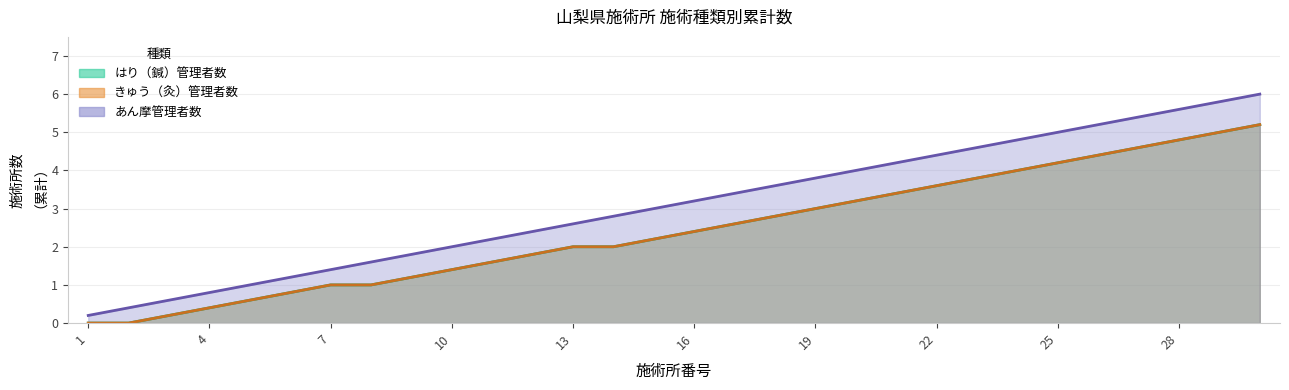

What is the spread (max minus min) of values at 26?

0.8